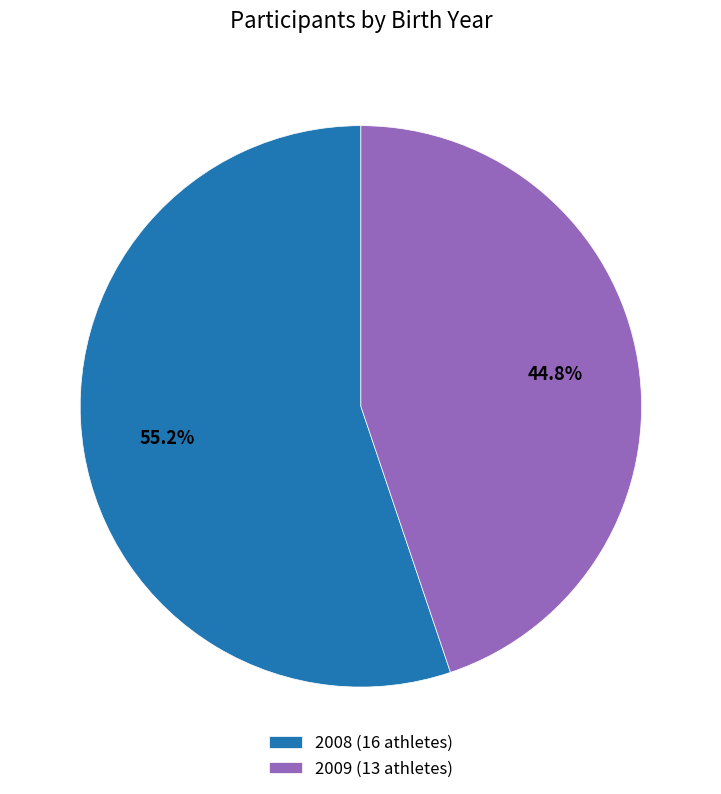

How many segments does this pie chart have?

2